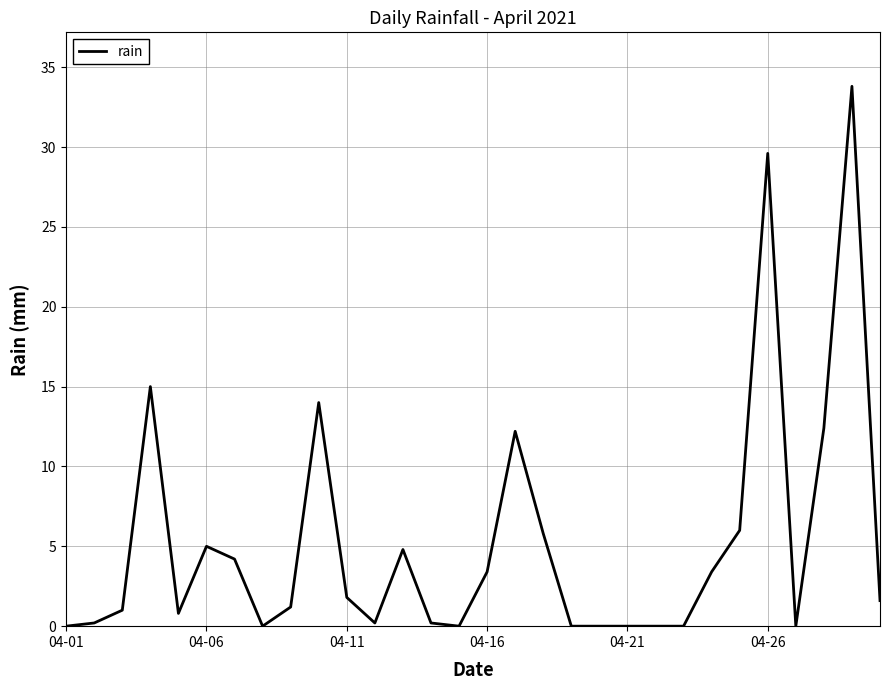

What is the difference between the maximum and minimum values?

33.8